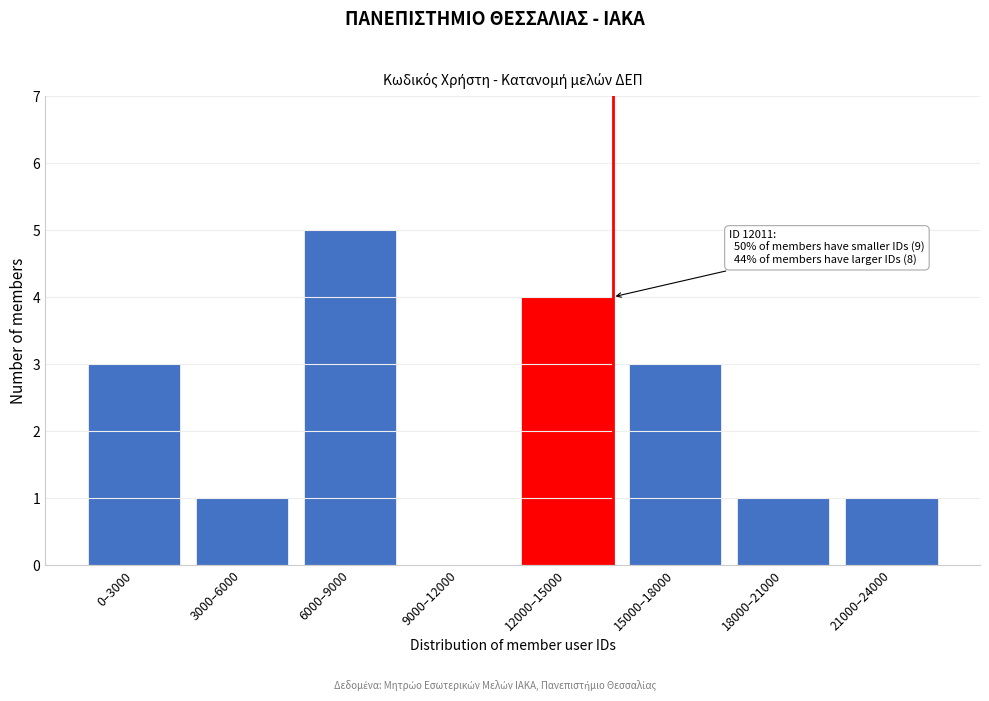

Reading left to right, extract all data points from this chart.

0–3000=3	3000–6000=1	6000–9000=5	9000–12000=0	12000–15000=4	15000–18000=3	18000–21000=1	21000–24000=1